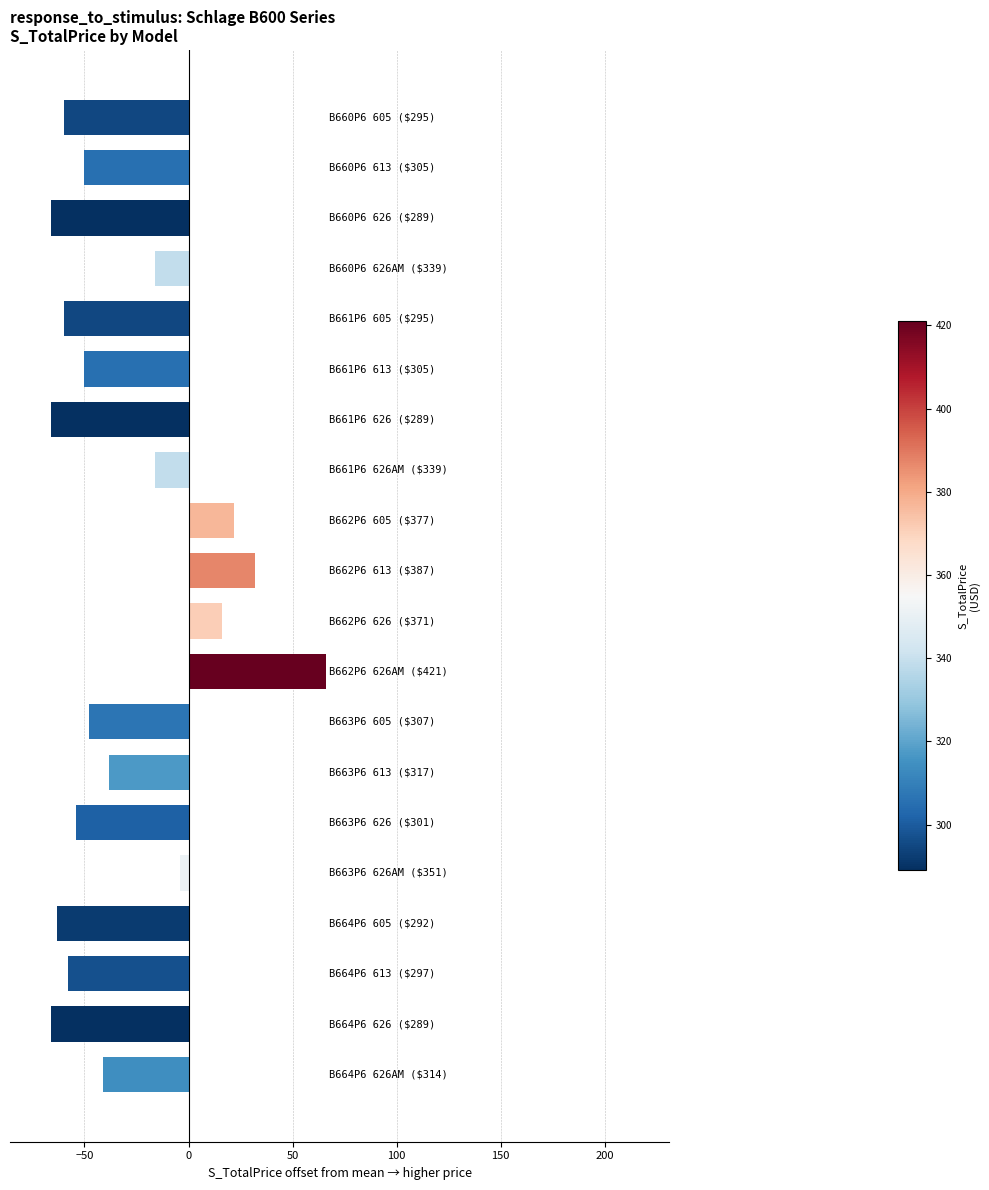

What is the minimum value shown in the chart?

-66